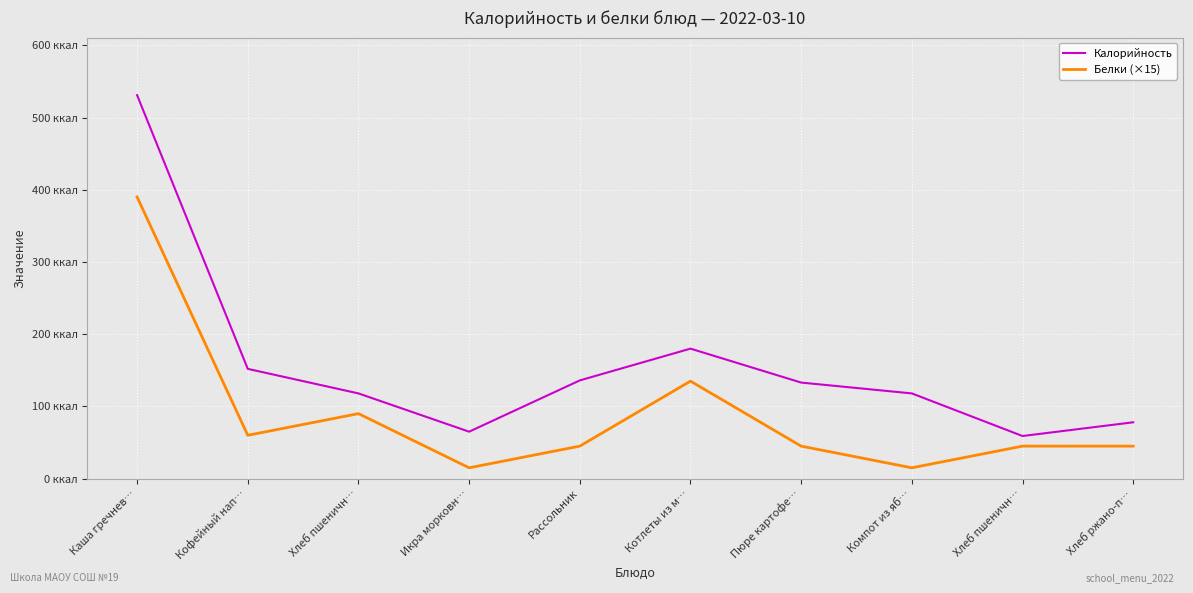

True or false: Калорийность and Белки (×15) intersect in this chart.

False